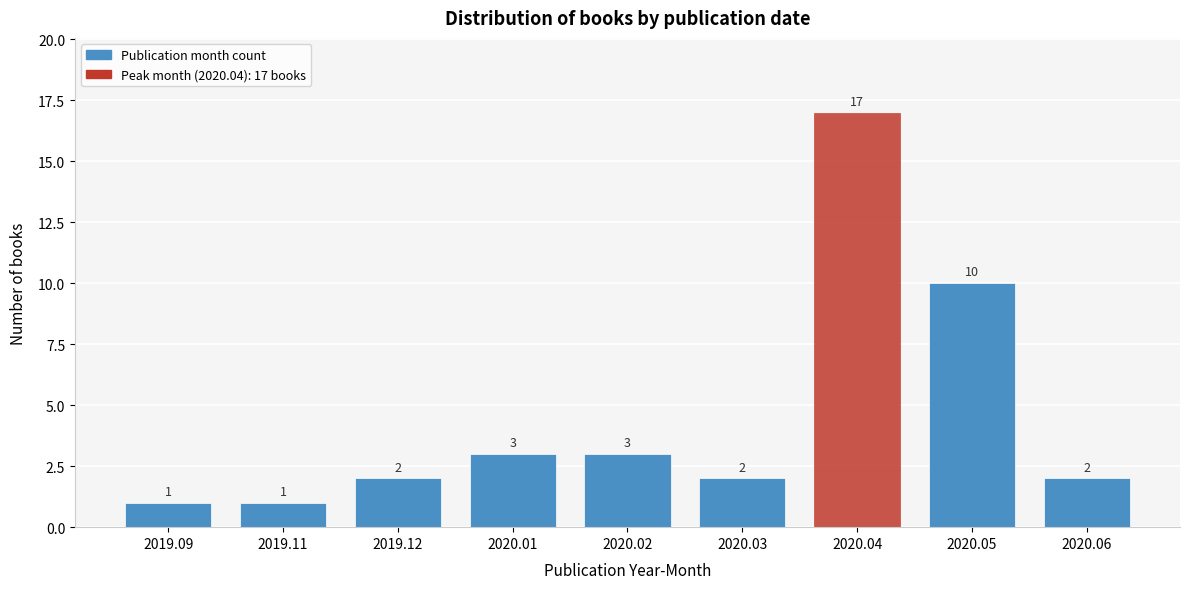

Reading left to right, list all the values displayed in this chart.

1	1	2	3	3	2	17	10	2